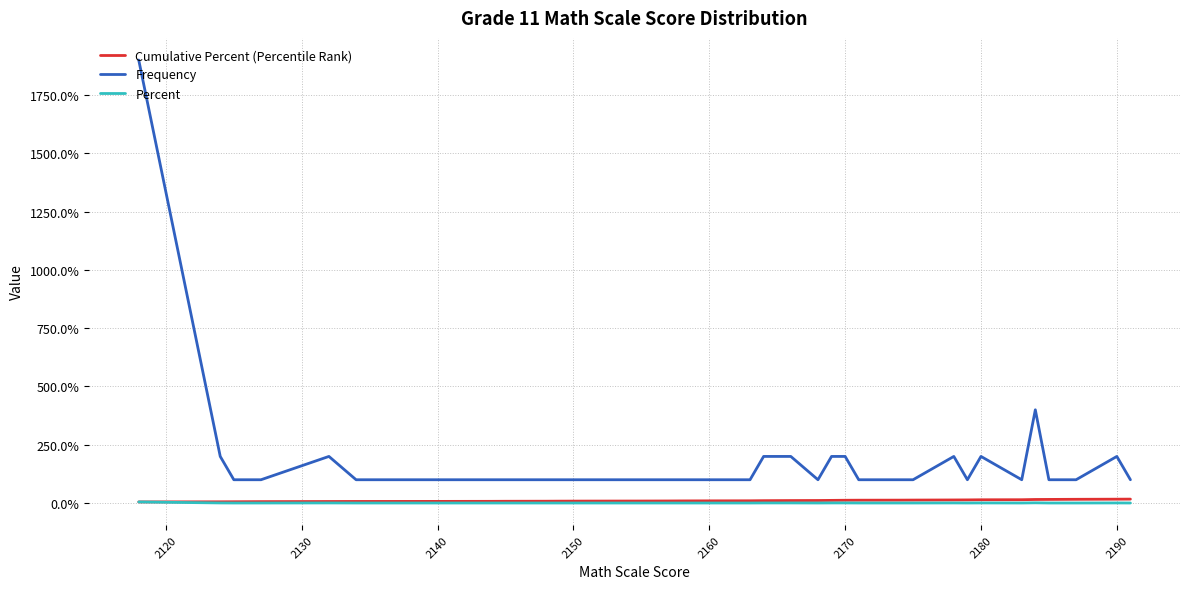

How many interior local valleys does the Percent series have?

3